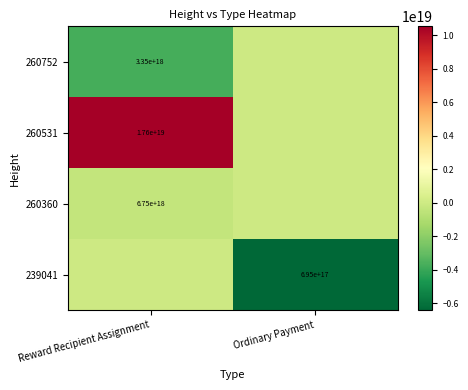

Rank the series at Ordinary Payment from highest to lowest value.

260752, 260531, 260360, 239041